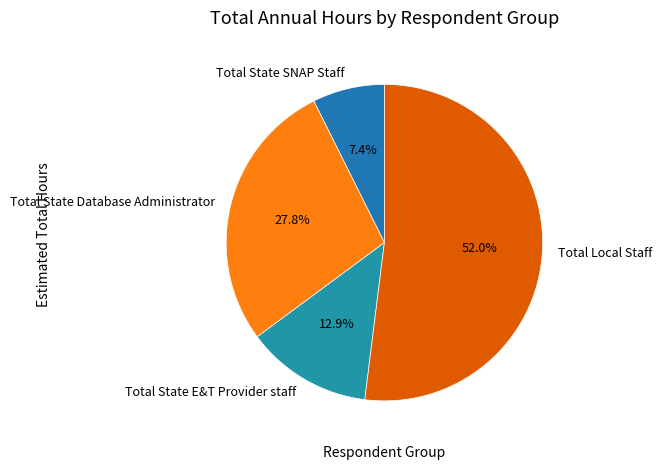

Which slice is the largest?

Total Local Staff